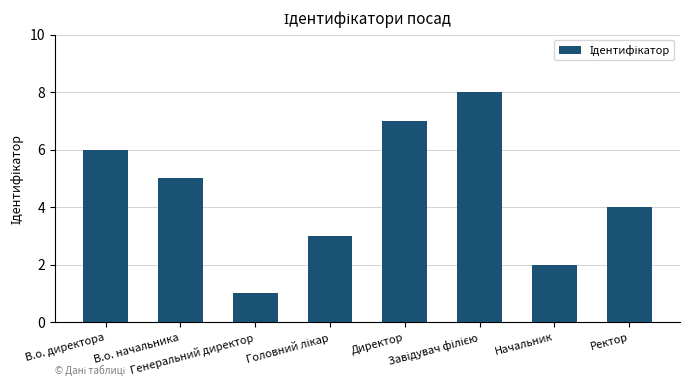

What is the maximum value shown in the chart?

8